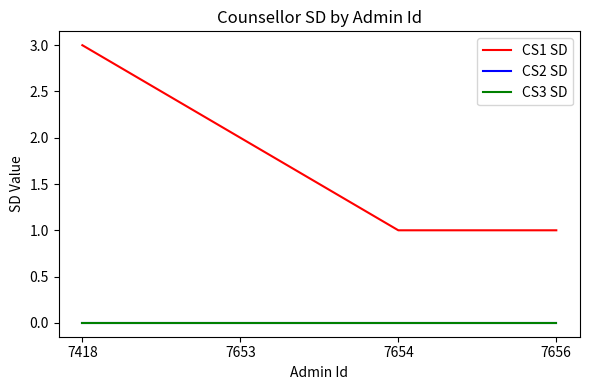

What is the difference between the highest and lowest values at 7653?

2